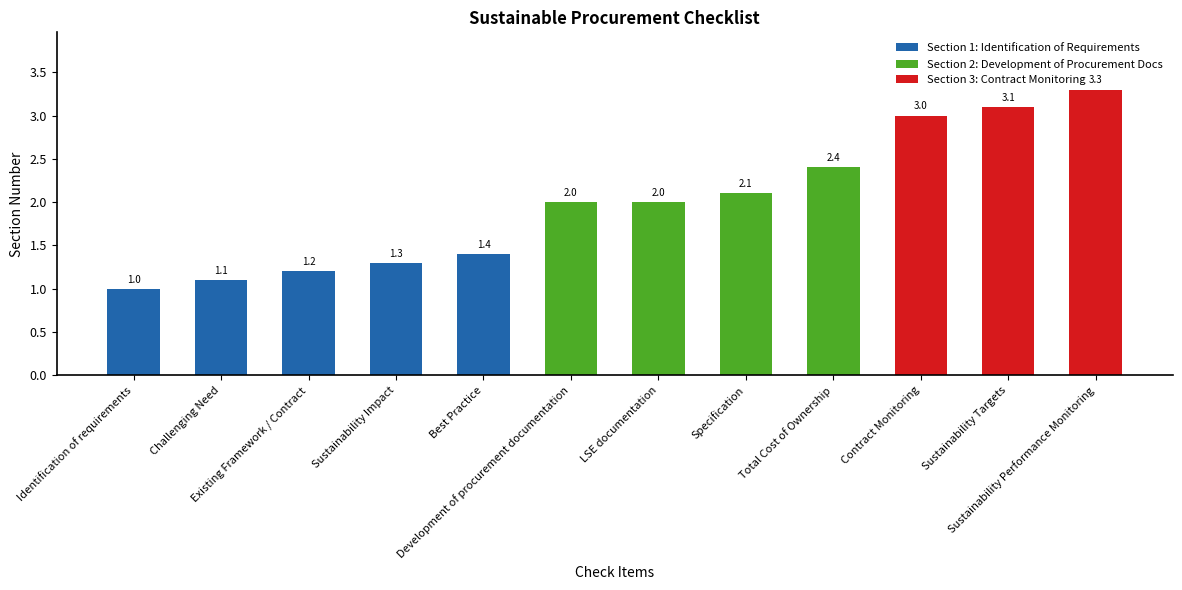

What value does the data have at Sustainability Impact?

1.3